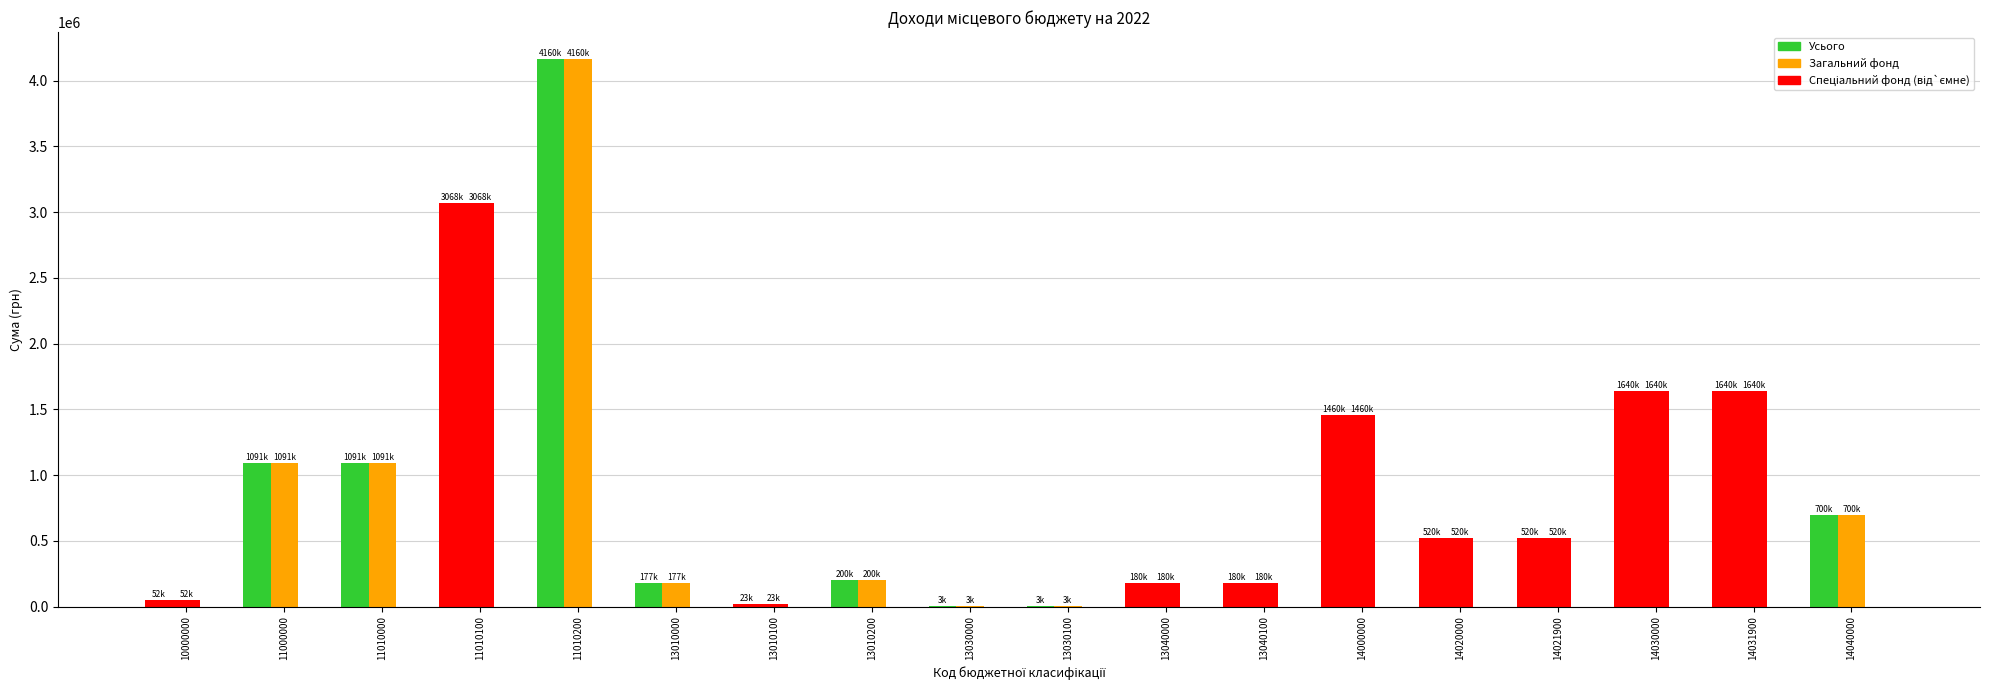

Which label corresponds to the largest value in the chart?

11010200